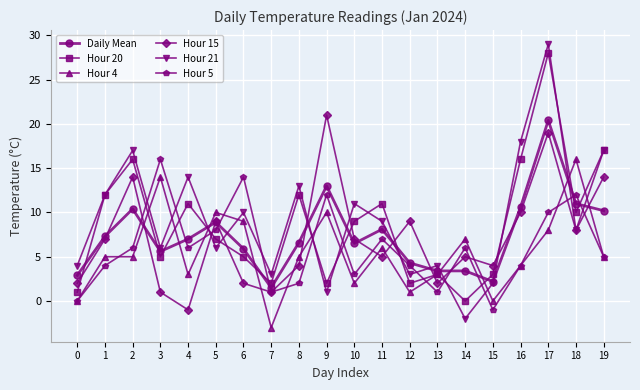

How many series are shown in this chart?

6